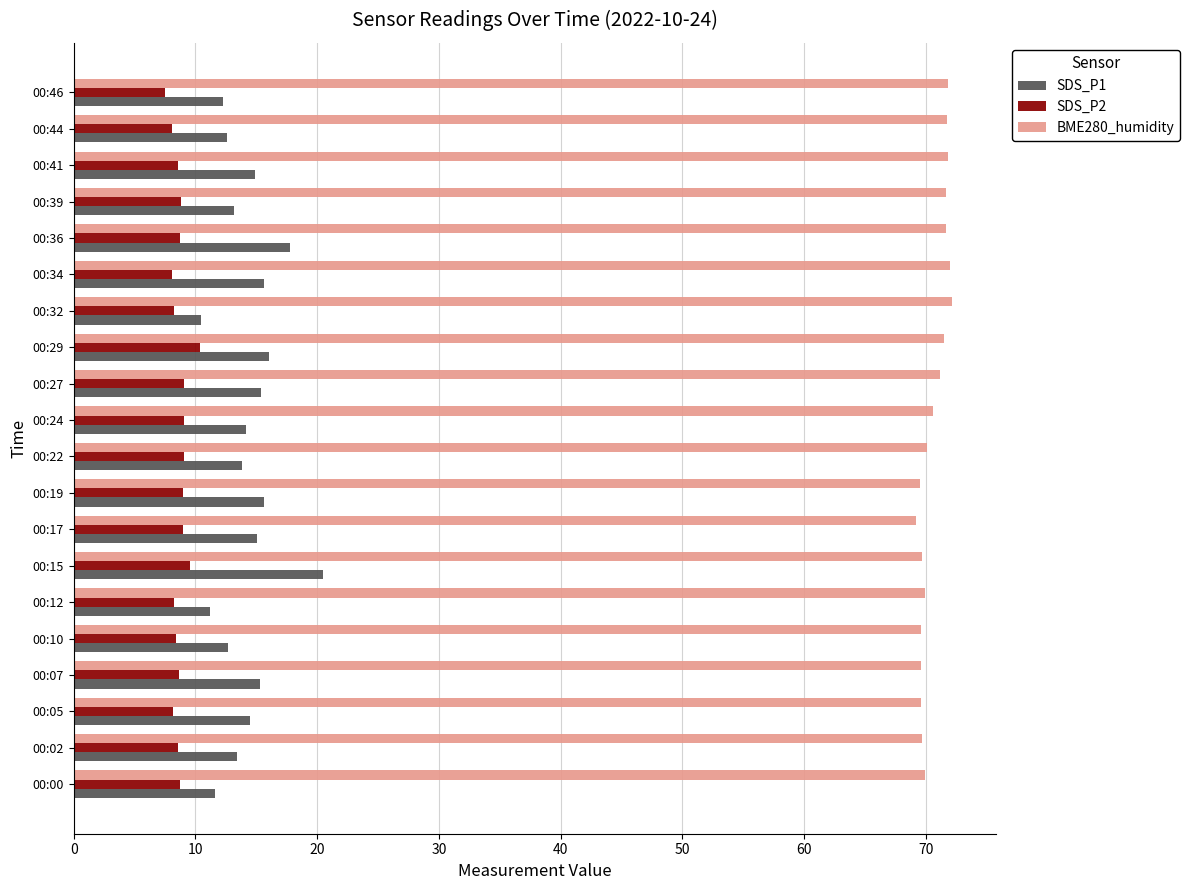

What are all the series names shown in the legend?

SDS_P1, SDS_P2, BME280_humidity